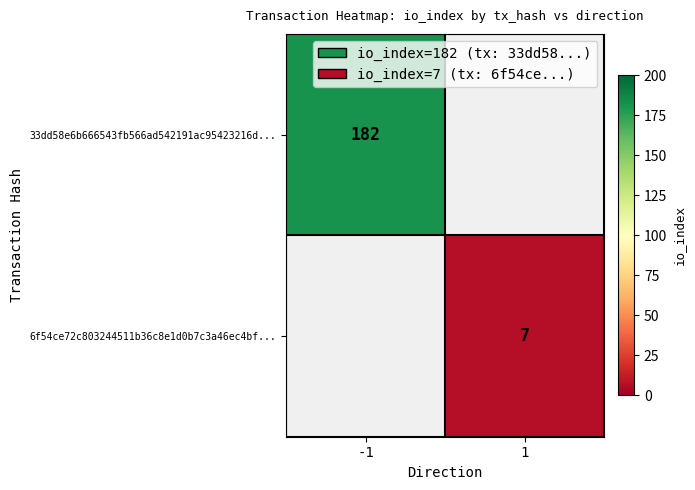

Is it true that 33dd58e6b666543fb566ad542191ac95423216d... equals 182 at -1?

True